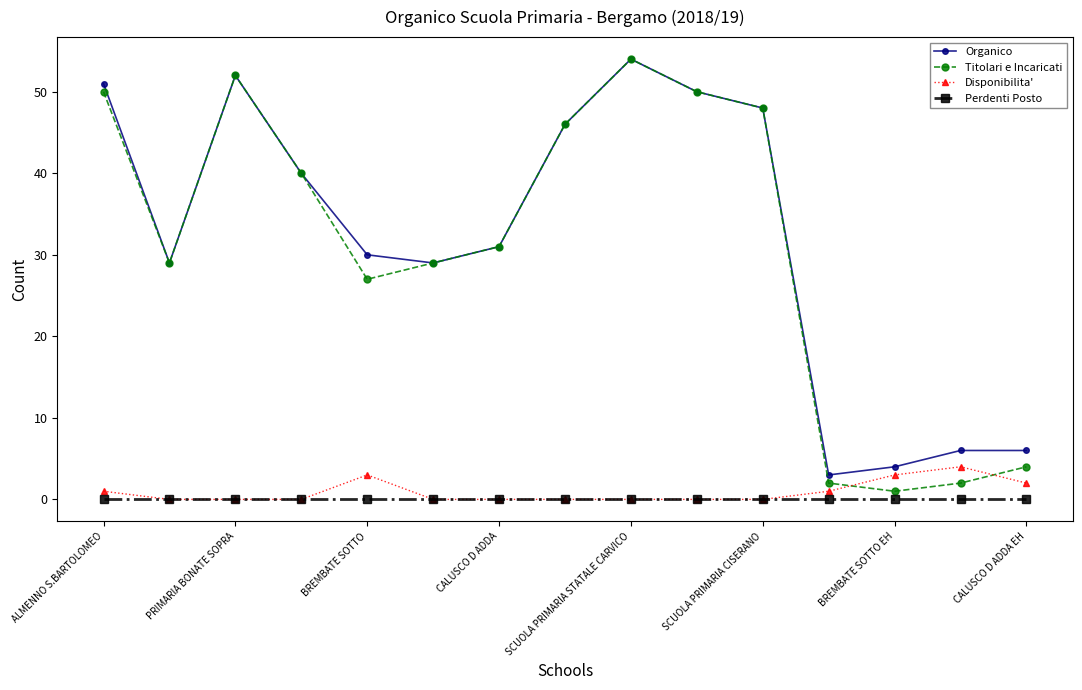

How many lines are shown in the chart?

4